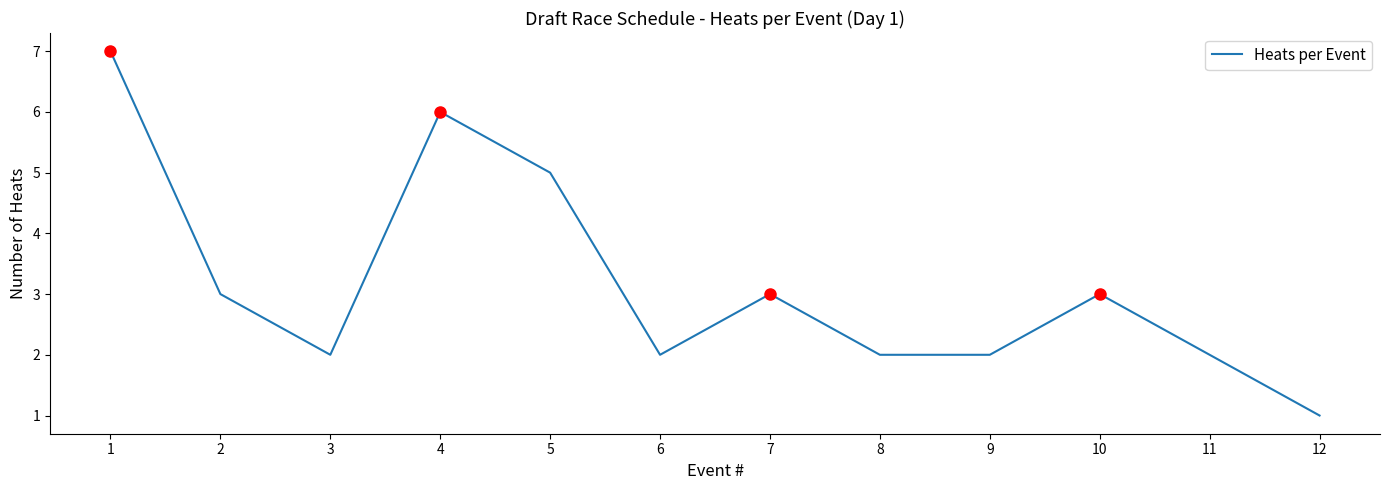

True or false: the data shows 3 at 2.

True